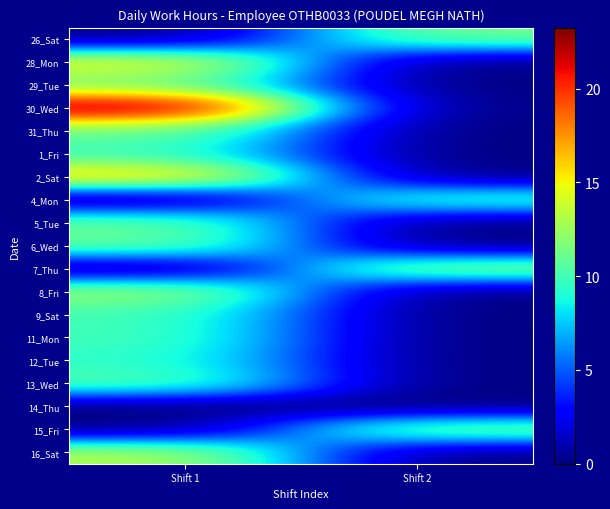

Which series changed the most between Shift 1 and Shift 2?

30_Wed